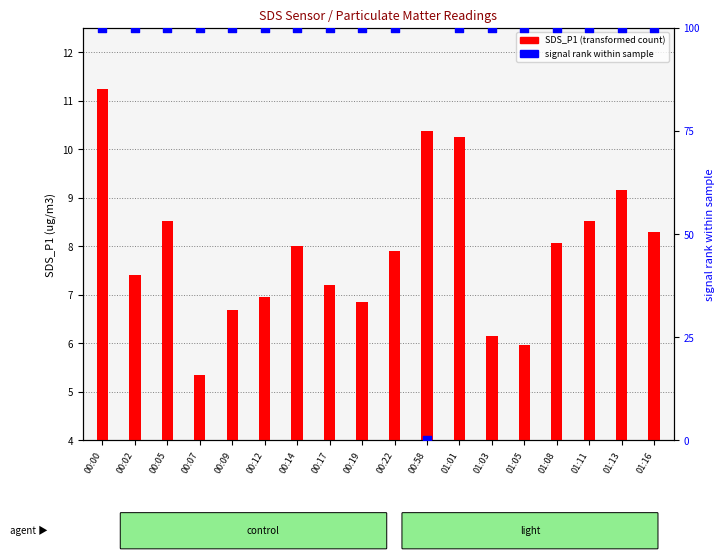

What is the total value across all series at 01:13?

109.2